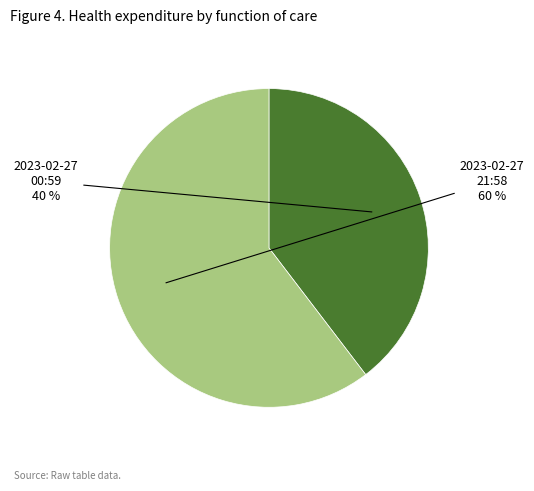

Is there any slice that represents more than half of the pie?

Yes